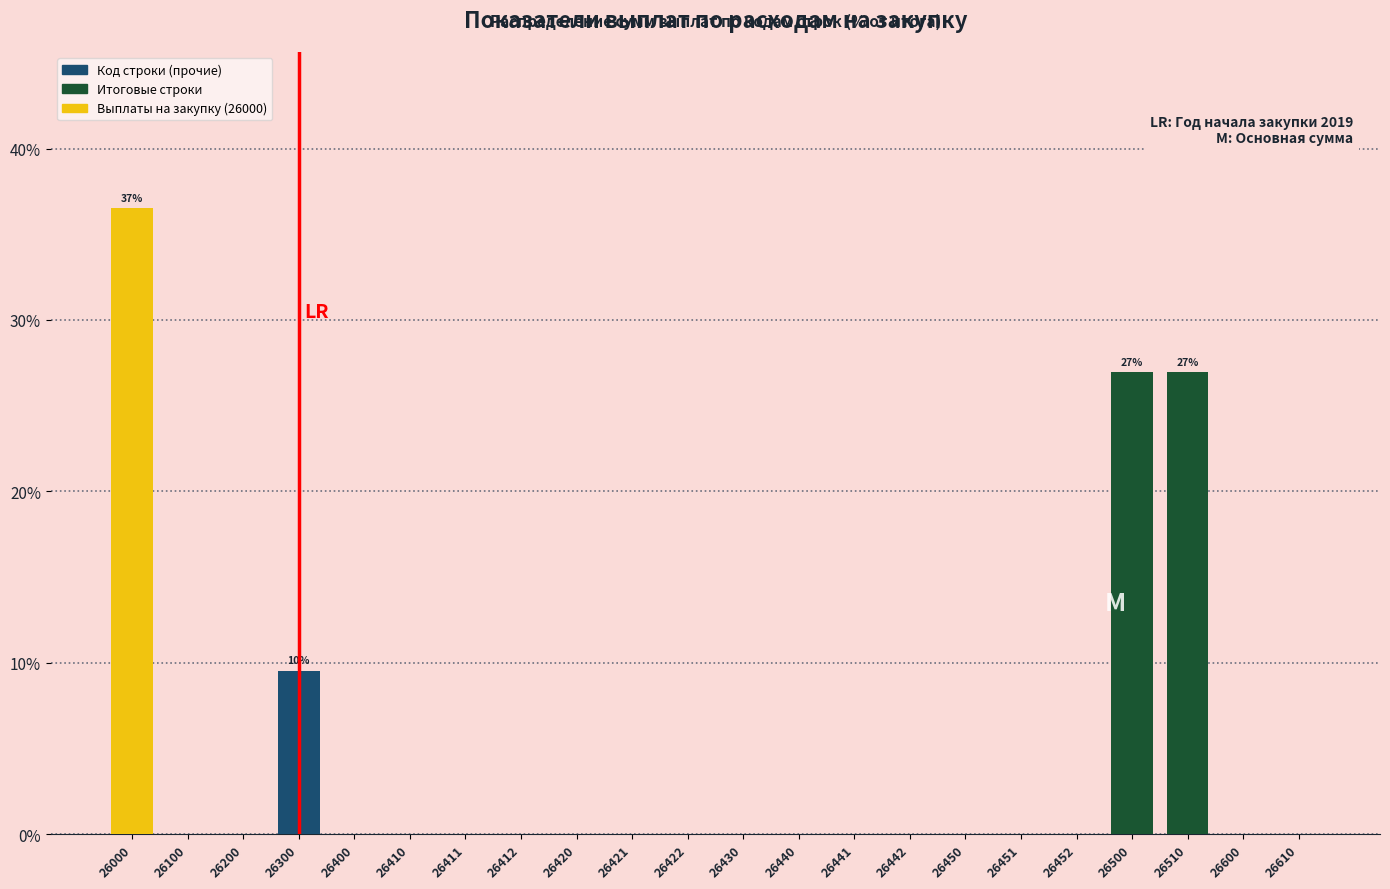

Reading left to right, what are all the values shown in this chart?

26000=36.5	26100=0.0	26200=0.0	26300=9.5	26400=0.0	26410=0.0	26411=0.0	26412=0.0	26420=0.0	26421=0.0	26422=0.0	26430=0.0	26440=0.0	26441=0.0	26442=0.0	26450=0.0	26451=0.0	26452=0.0	26500=27.0	26510=27.0	26600=0.0	26610=0.0